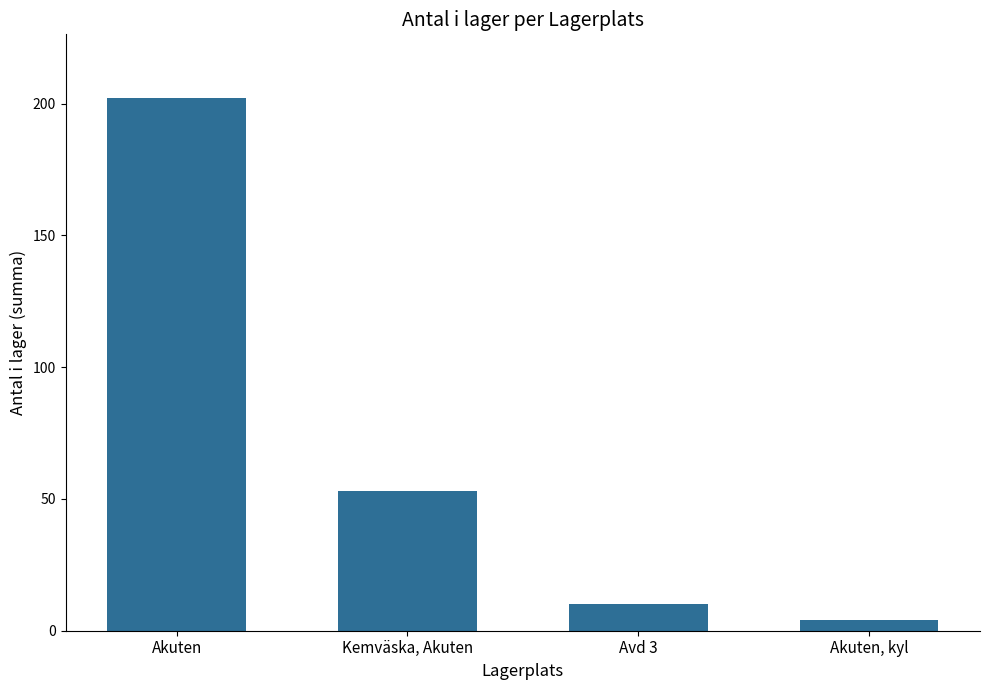

At which category does the chart reach its peak across all series?

Akuten